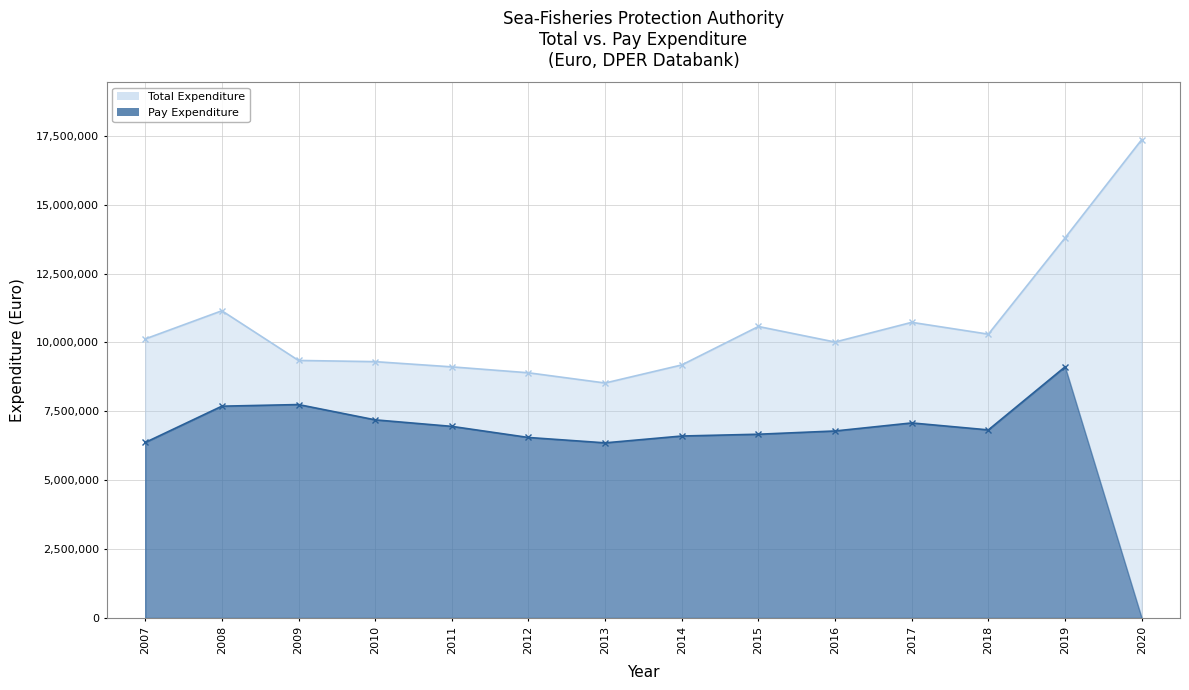

True or false: the data has more than 0 interior local peaks.

True